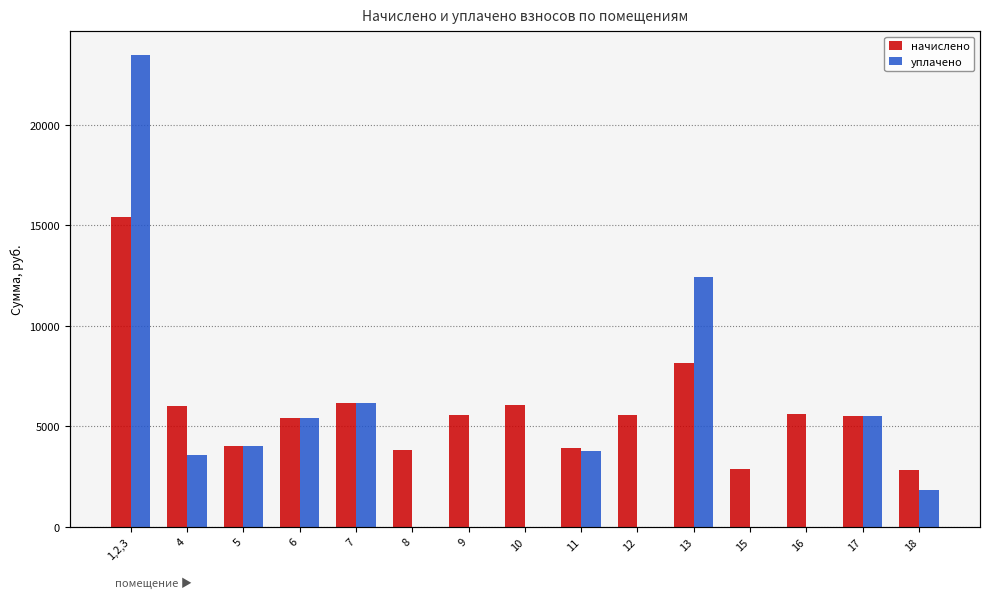

What is the total value across all series at 10?

6058.3